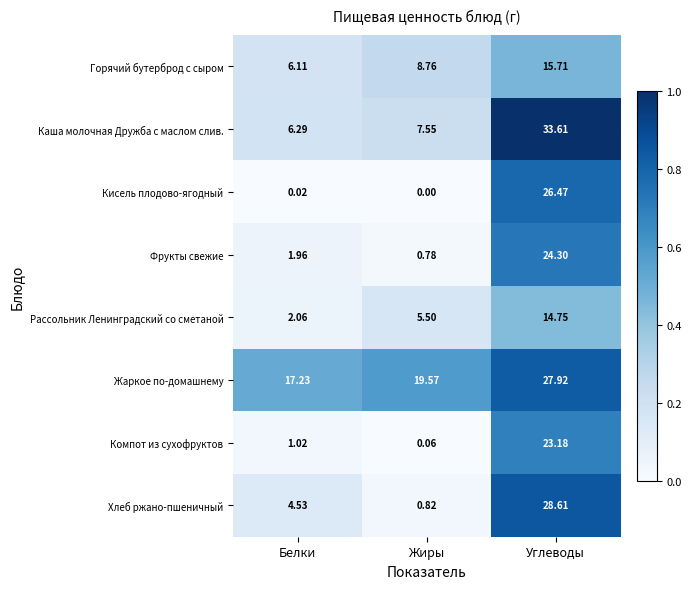

What is the total value across all series at Белки?

39.2